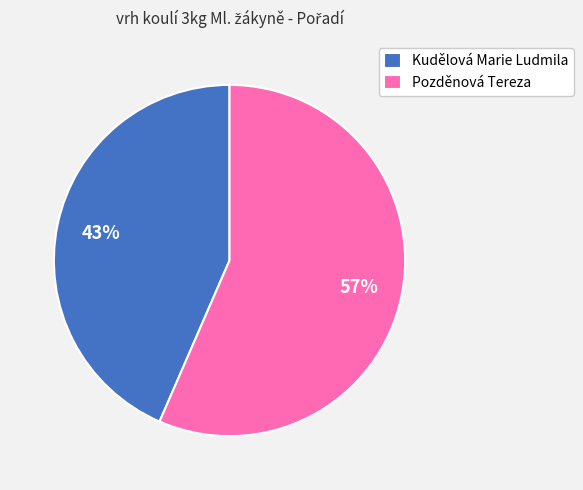

Is it true that Kudělová Marie Ludmila is 34% of the pie?

False